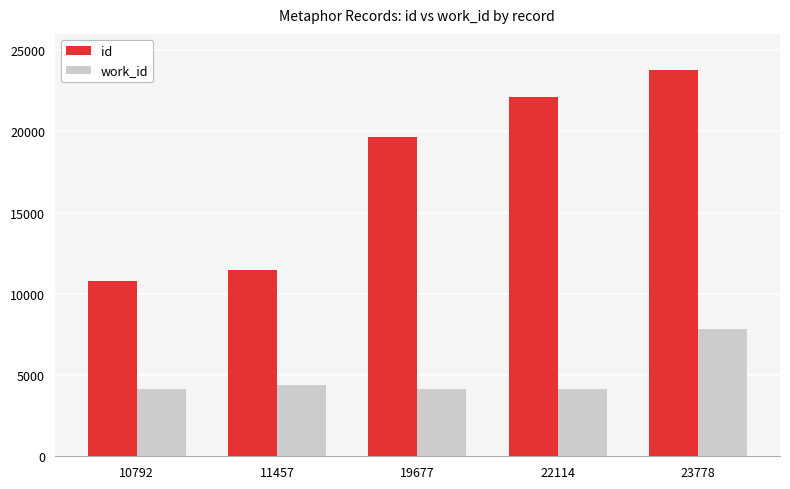

List the series in order of their overall mean, lowest first.

work_id, id